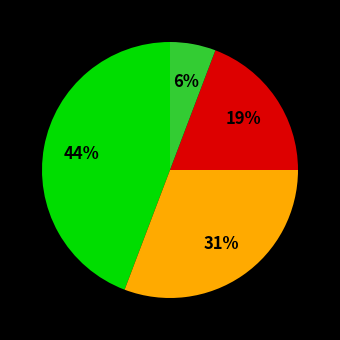

To the nearest percent, what is the difference between the largest and smallest slice percentages?

38%